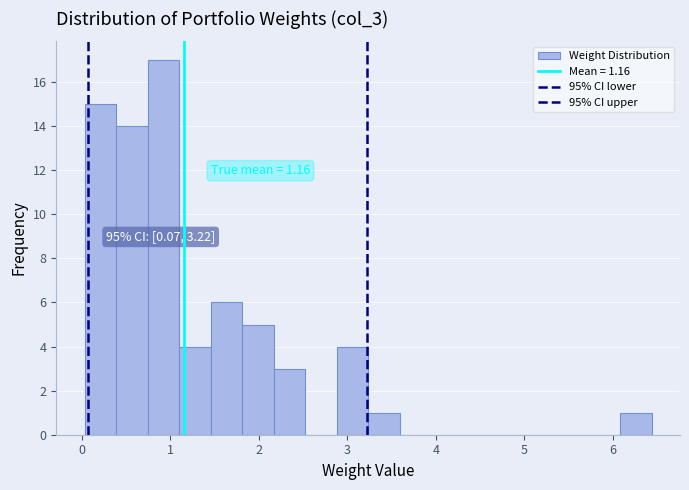

Around what value on the x-axis is the tallest bar? Give the approximate position of its centre, as read against the axis.

0.9